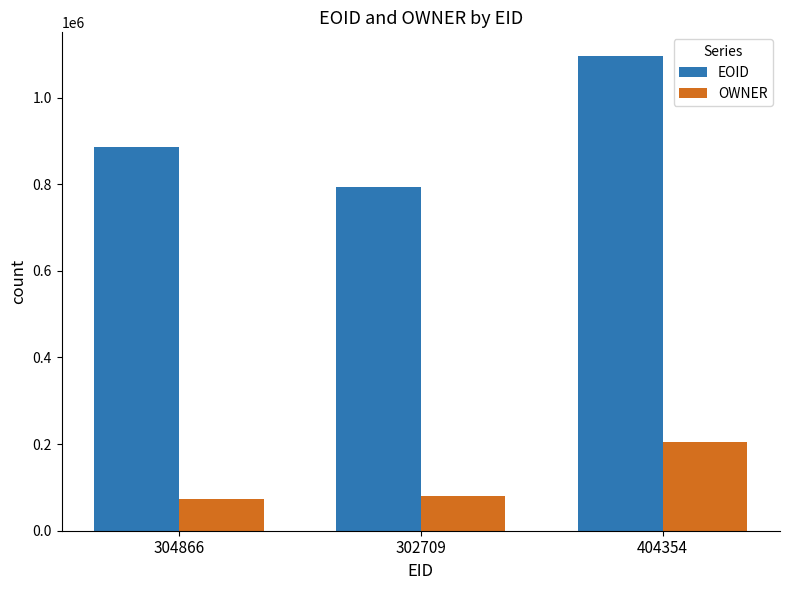

Which category has the highest value in the OWNER series?

404354